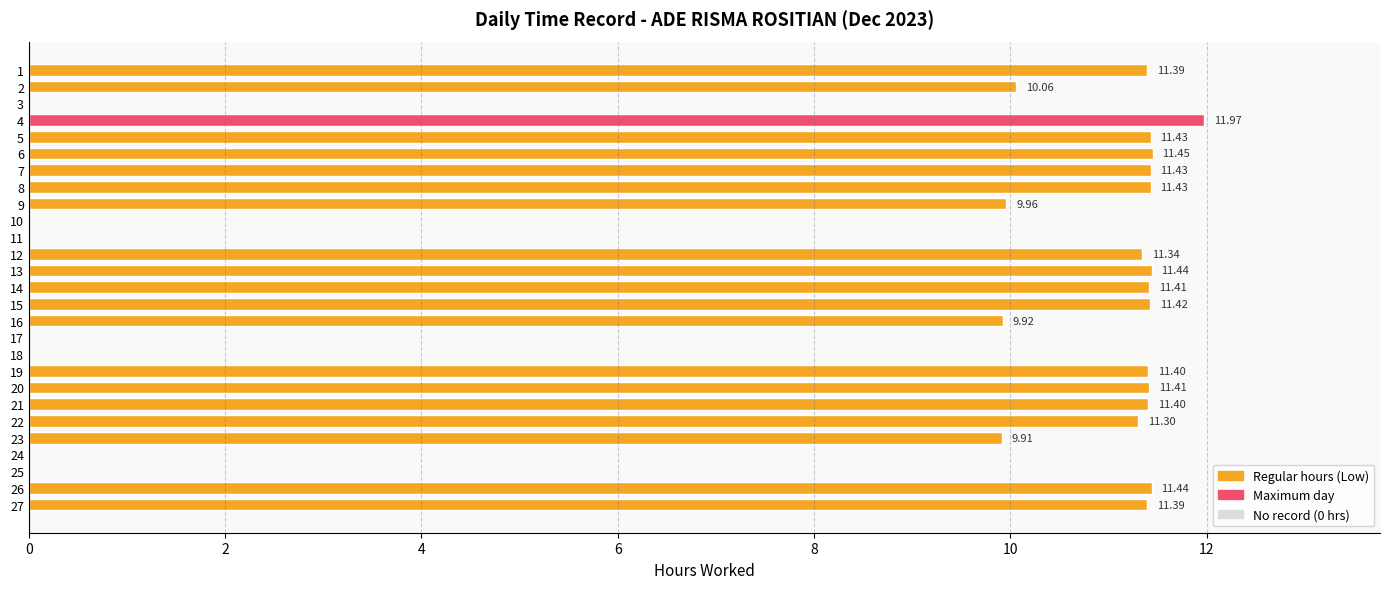

What is the change in value from 4 to 19?

-0.6